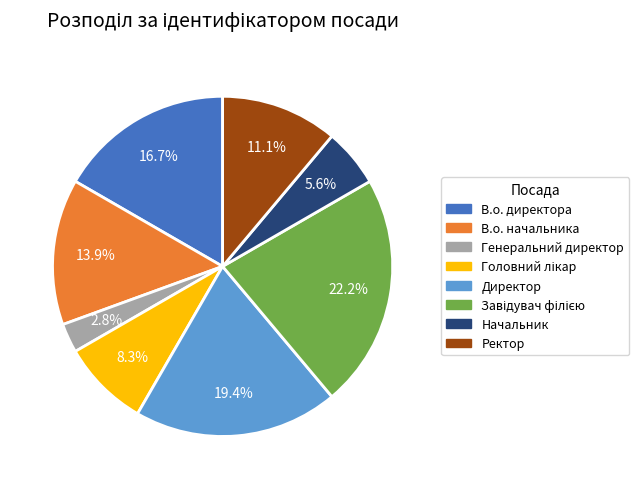

What portion of the pie excludes Ректор?

88.9%